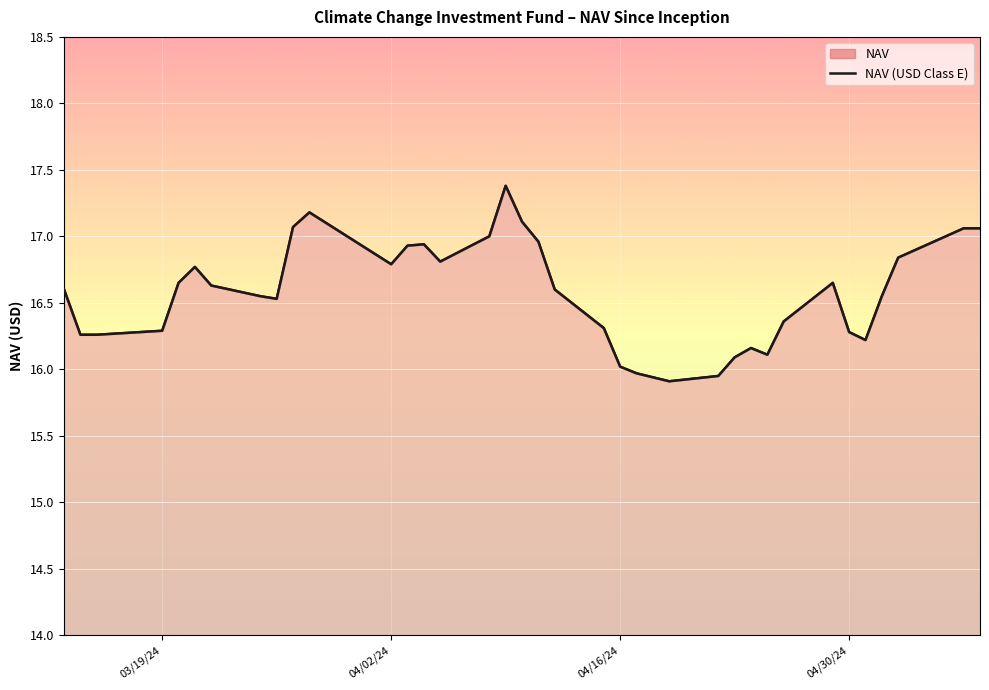

The chart shows a value of 26.3 at 4. True or false?

False